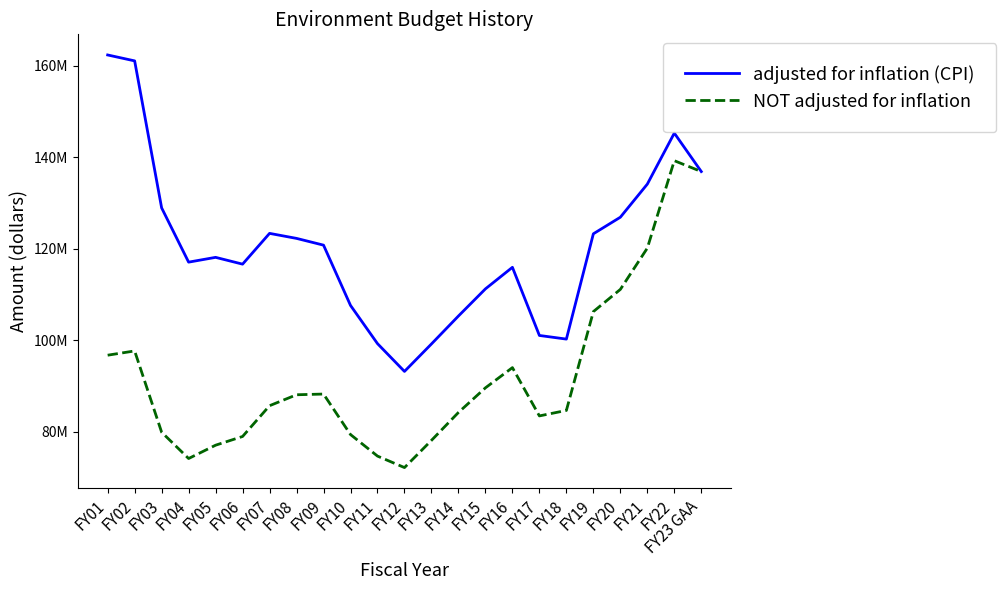

True or false: adjusted for inflation (CPI) has a value of 170490450 at FY15.

False